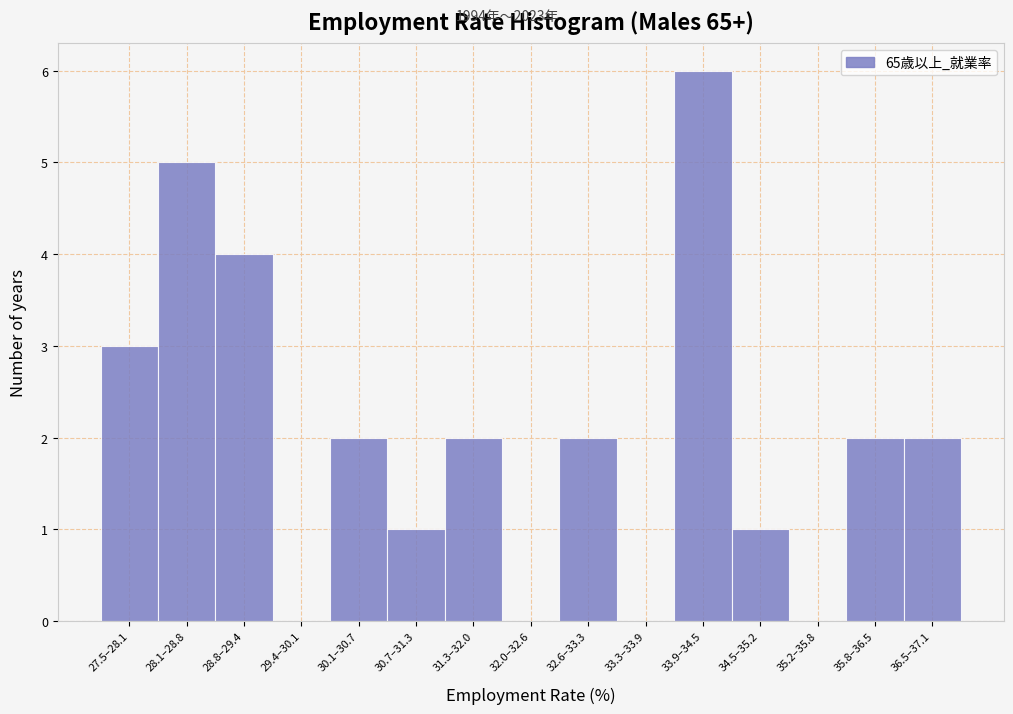

Reading left to right, list all the values displayed in this chart.

27.5–28.1=3	28.1–28.8=5	28.8–29.4=4	29.4–30.1=0	30.1–30.7=2	30.7–31.3=1	31.3–32.0=2	32.0–32.6=0	32.6–33.3=2	33.3–33.9=0	33.9–34.5=6	34.5–35.2=1	35.2–35.8=0	35.8–36.5=2	36.5–37.1=2